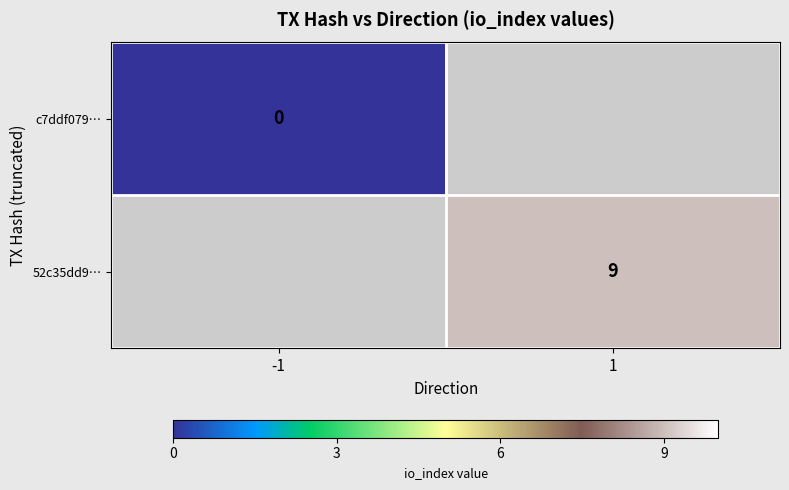

At which category does the chart reach its peak across all series?

1